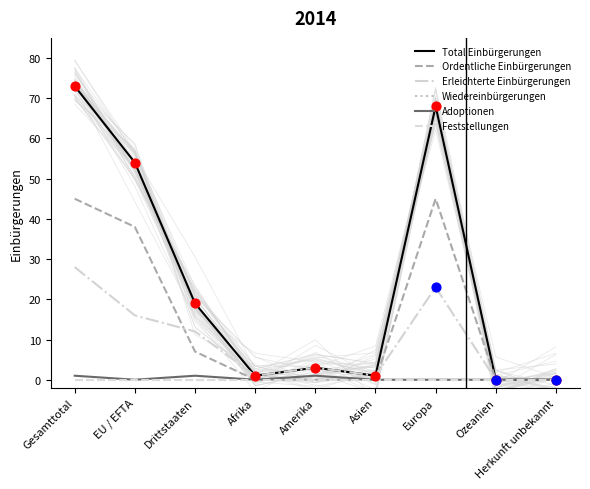

Which series contains the highest Y value?

Total Einbürgerungen